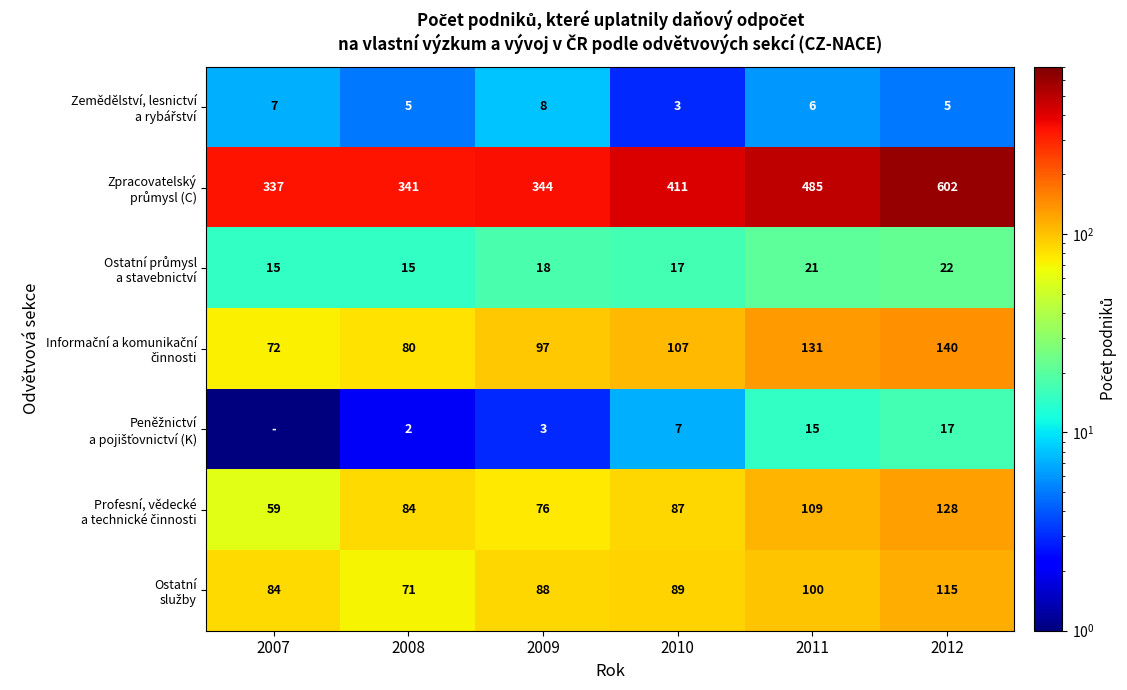

What is the difference between the highest and lowest values at 2011?

479.0